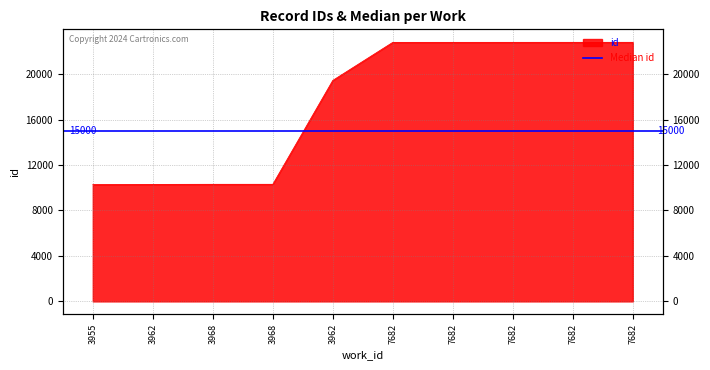

What is the greatest value displayed?

22794